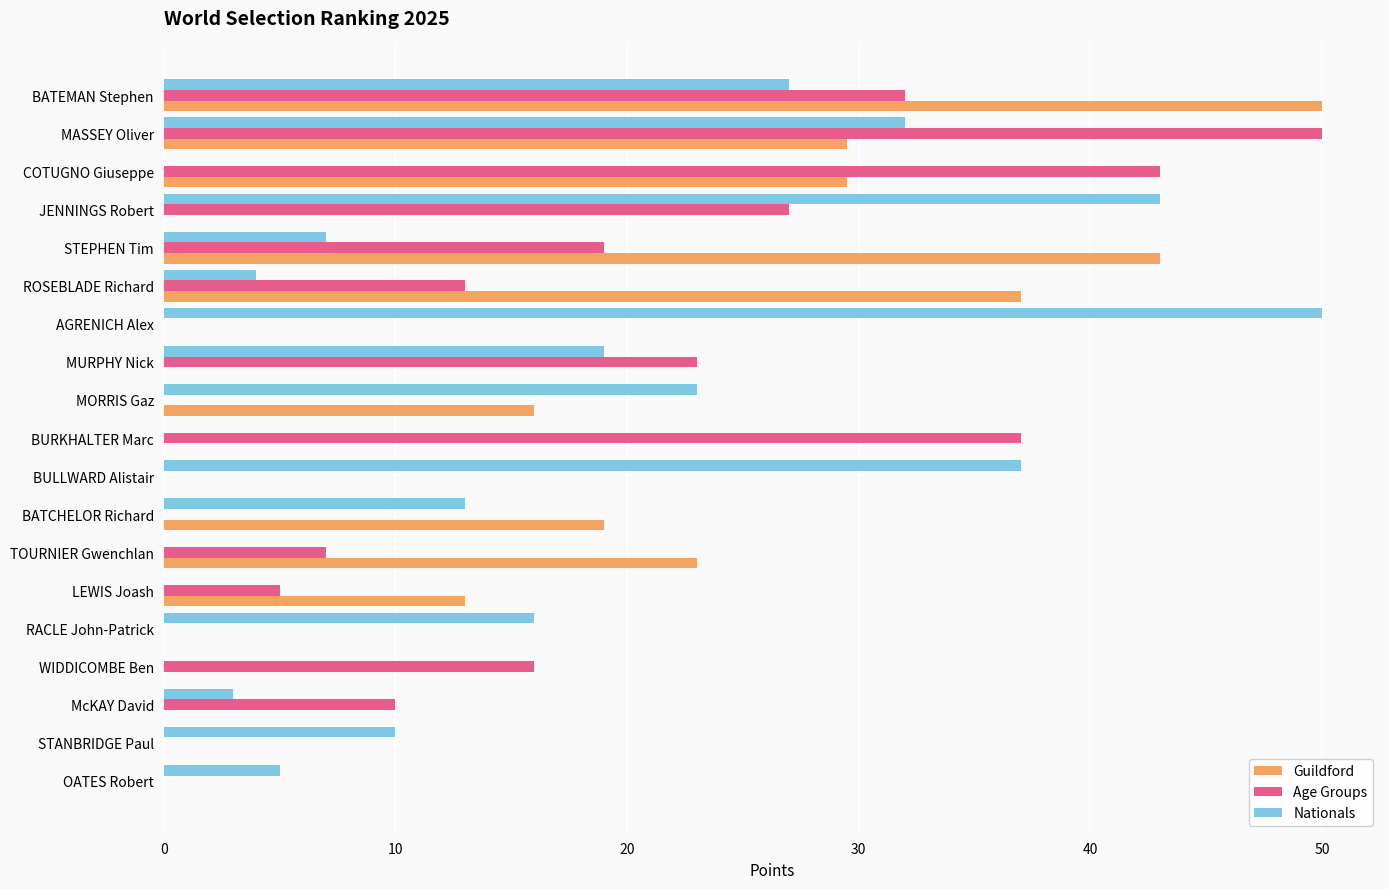

The value of Age Groups at STANBRIDGE Paul is 21.6. True or false?

False